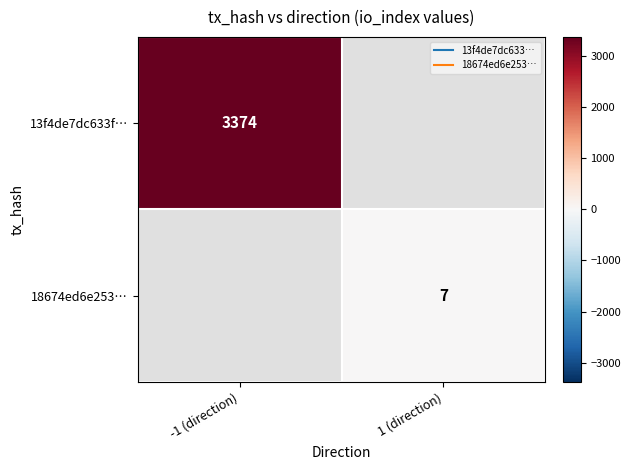

Where is 13f4de7dc633f… nearest to the value 3374?

-1 (direction)